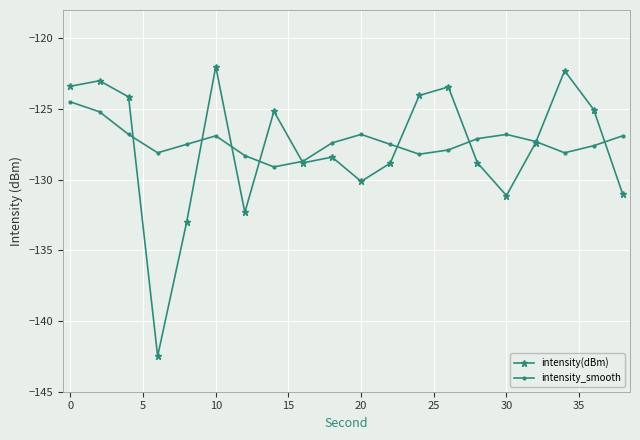

List the series in order of their peak value, lowest first.

intensity_smooth, intensity(dBm)